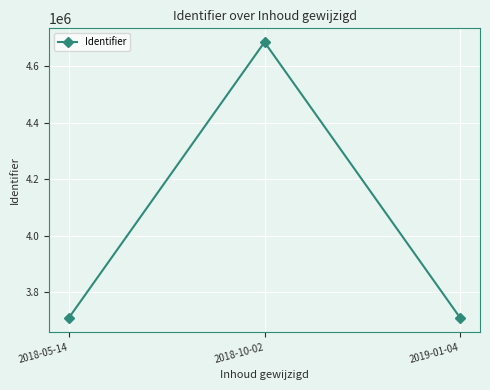

Where is the data nearest to the value 4196582?

2019-01-04